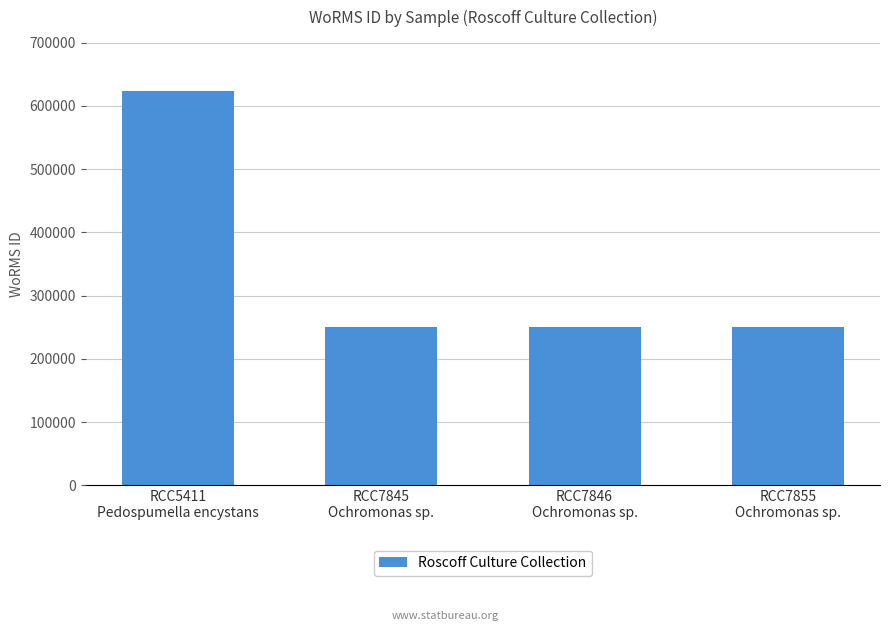

Which category has the highest value across all series?

RCC5411
Pedospumella encystans